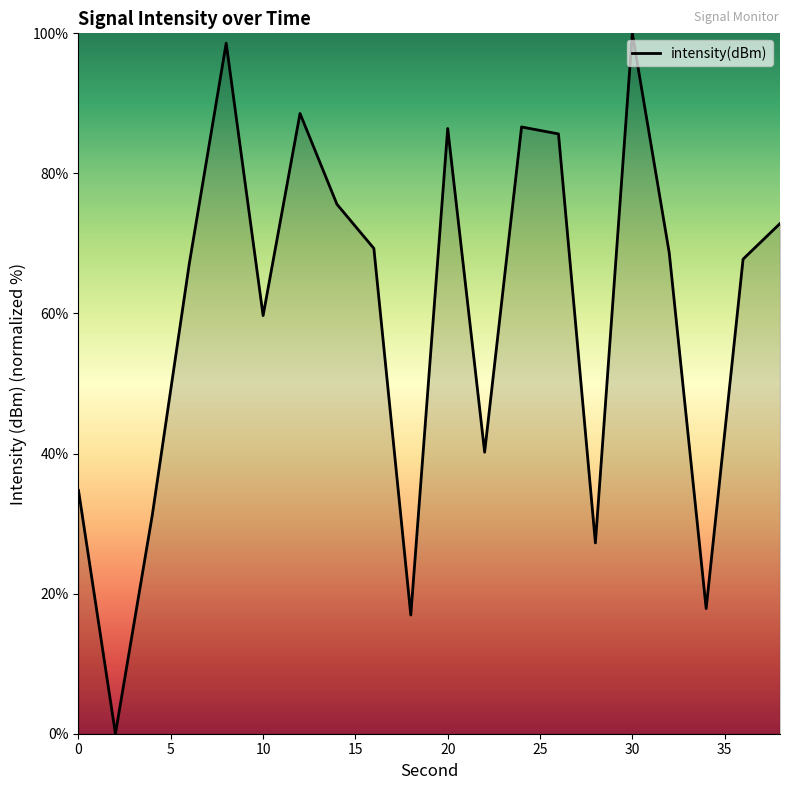

What is the maximum value shown in the chart?

100.0